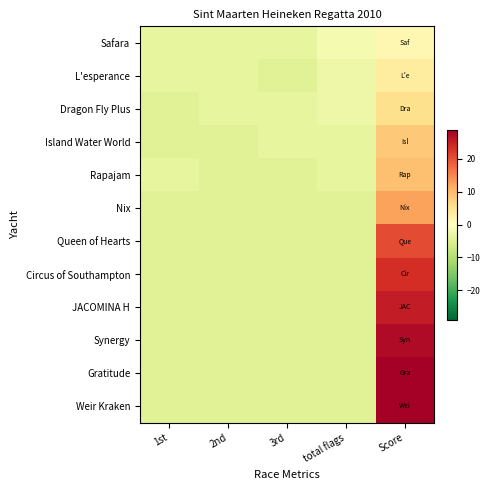

Rank the series at Score from lowest to highest value.

Safara, L'esperance, Dragon Fly Plus, Island Water World, Rapajam, Nix, Queen of Hearts, Circus of Southampton, JACOMINA H, Synergy, Gratitude, Weir Kraken